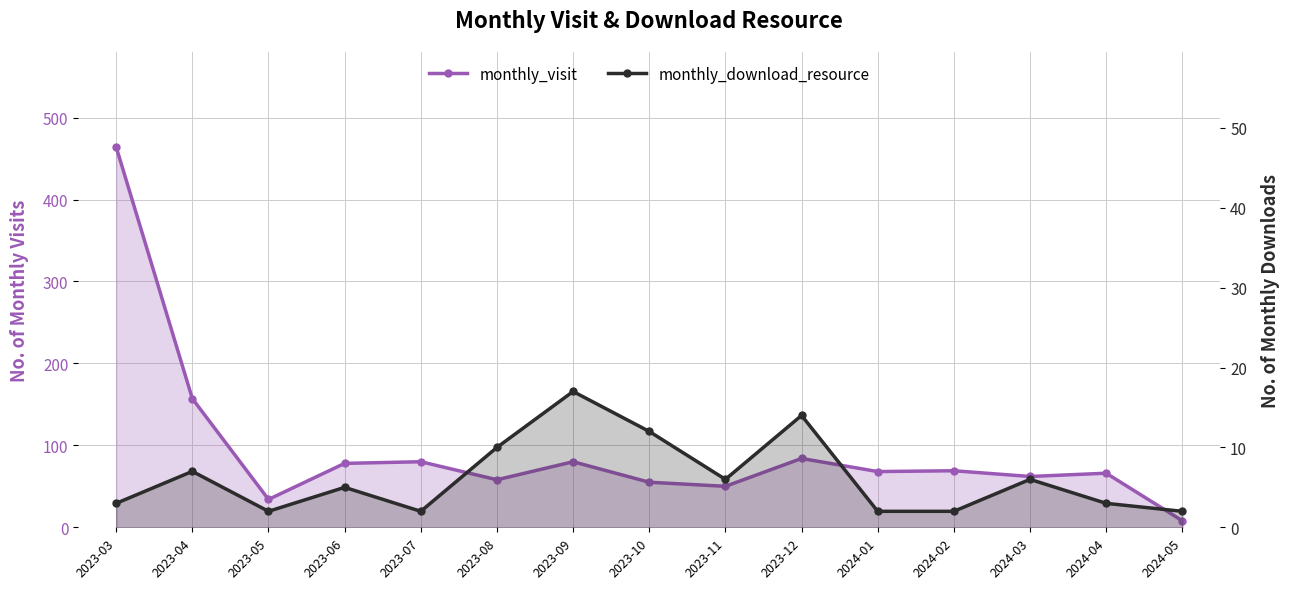

In monthly_visit, how many points are lower than both neighbors (excluding endpoints)?

5